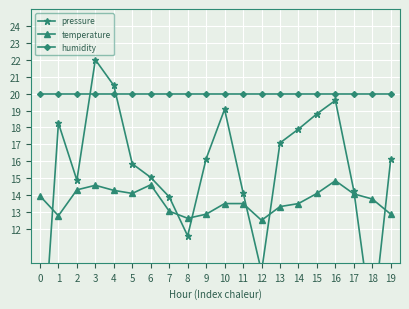

Is it true that humidity equals 20.0 at 17?

True